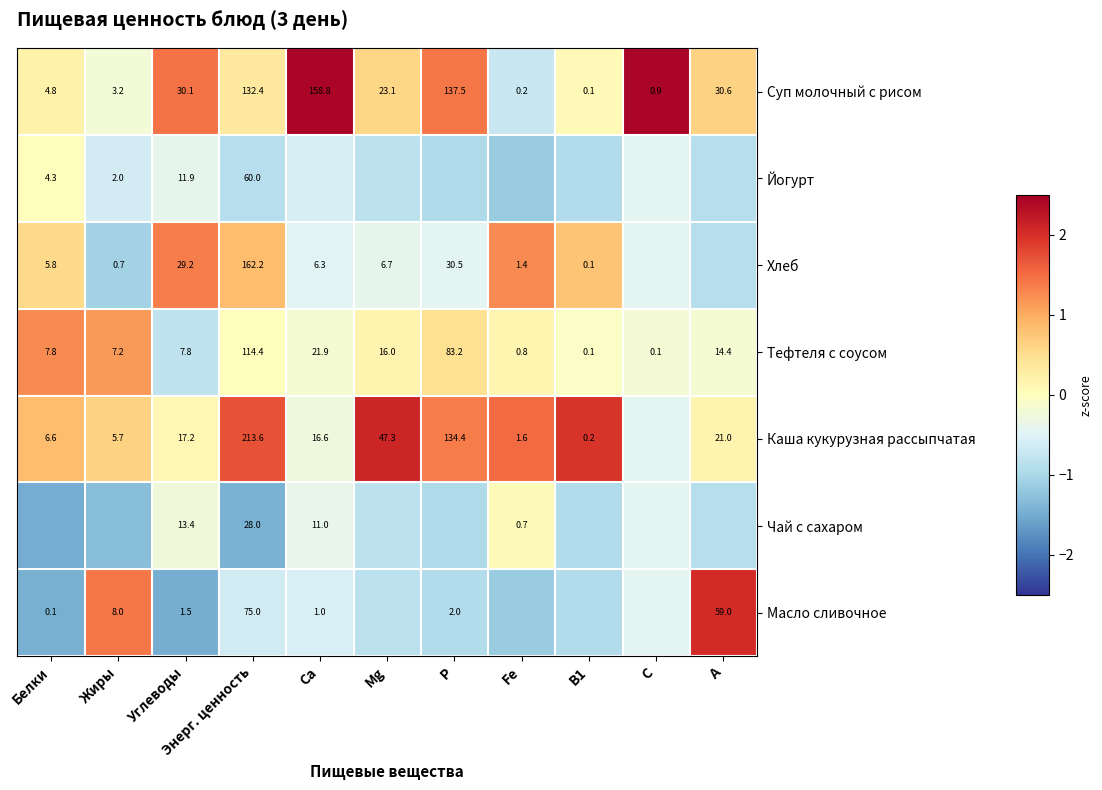

The Йогурт series shows -0.6 at Жиры. True or false?

True